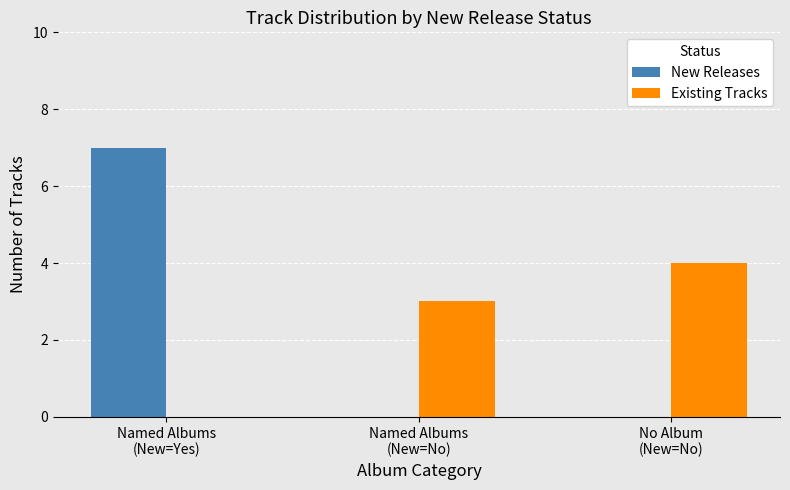

What is the maximum value for New Releases?

7